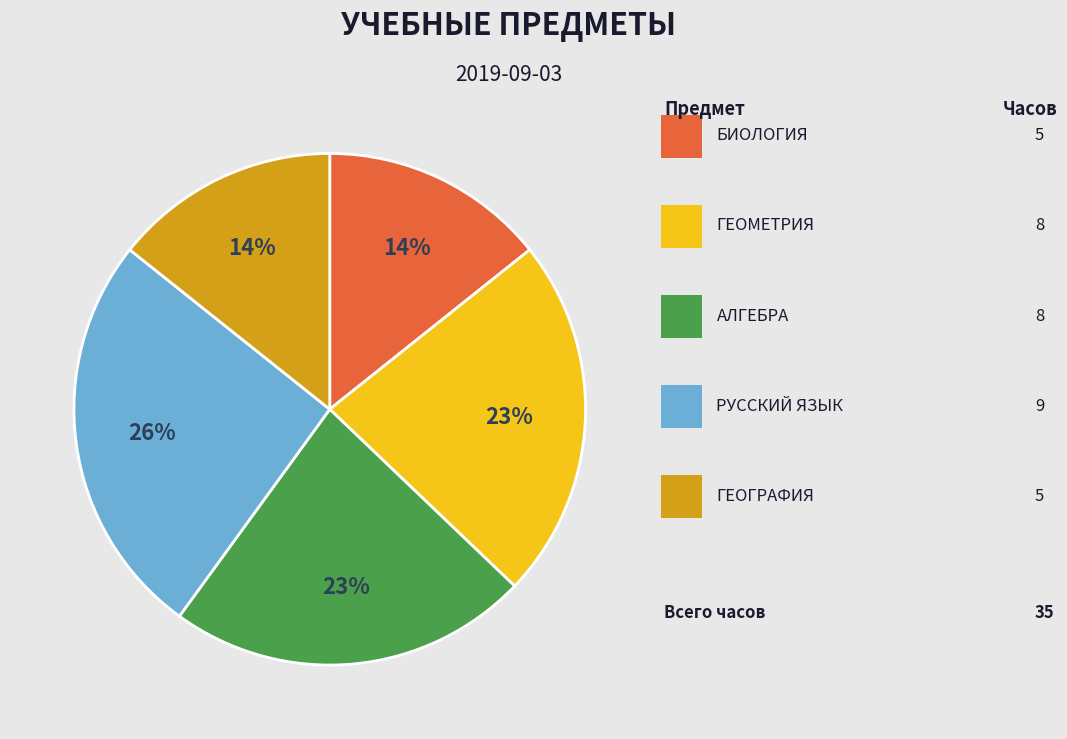

To the nearest percent, what is the average slice percentage?

20%